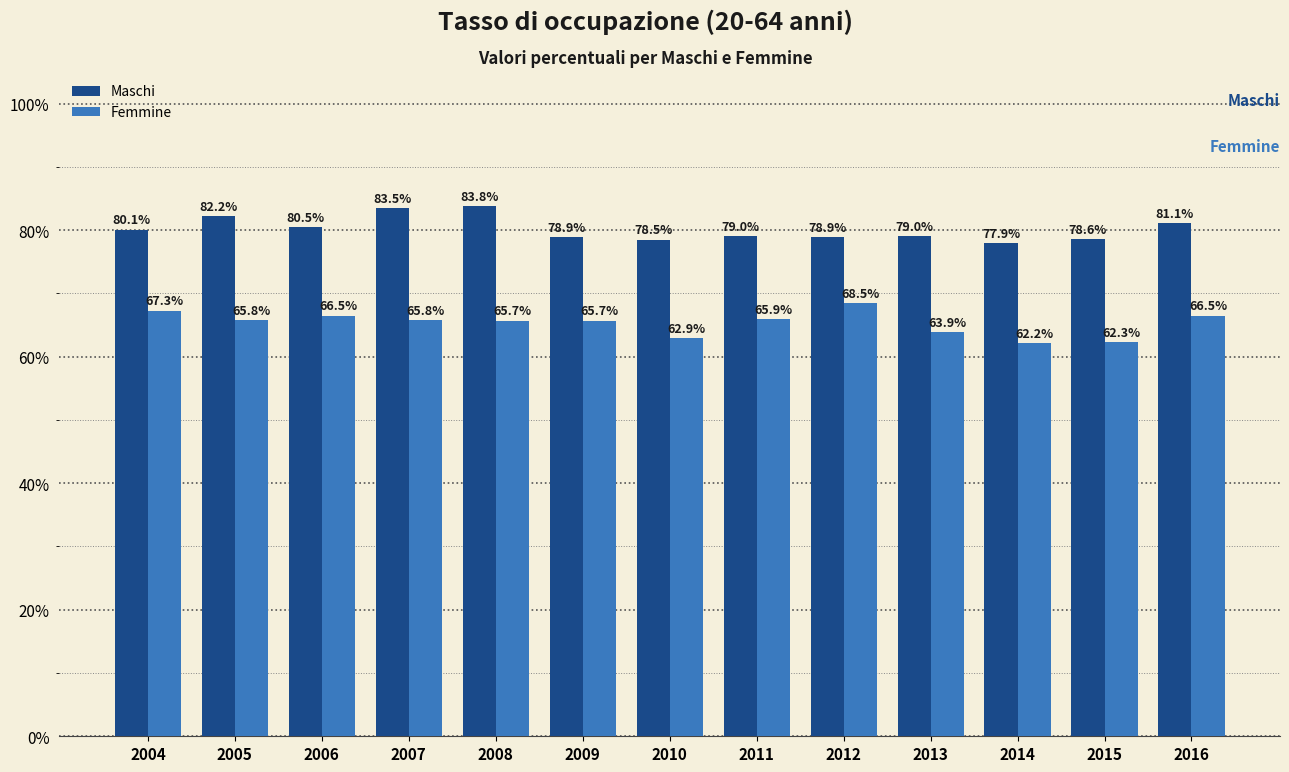

At which category is the sum across all series the highest?

2008